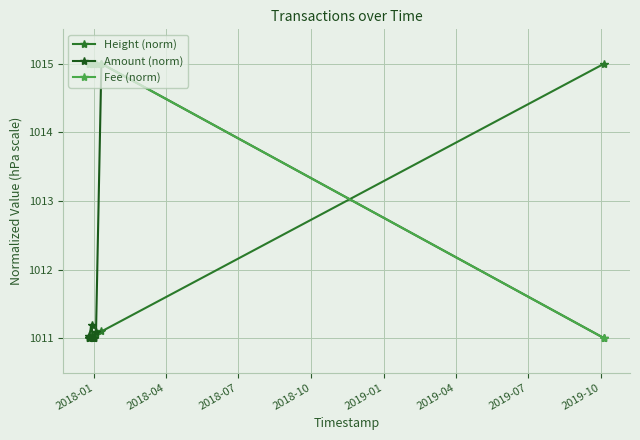

How many distinct data groups are displayed?

3